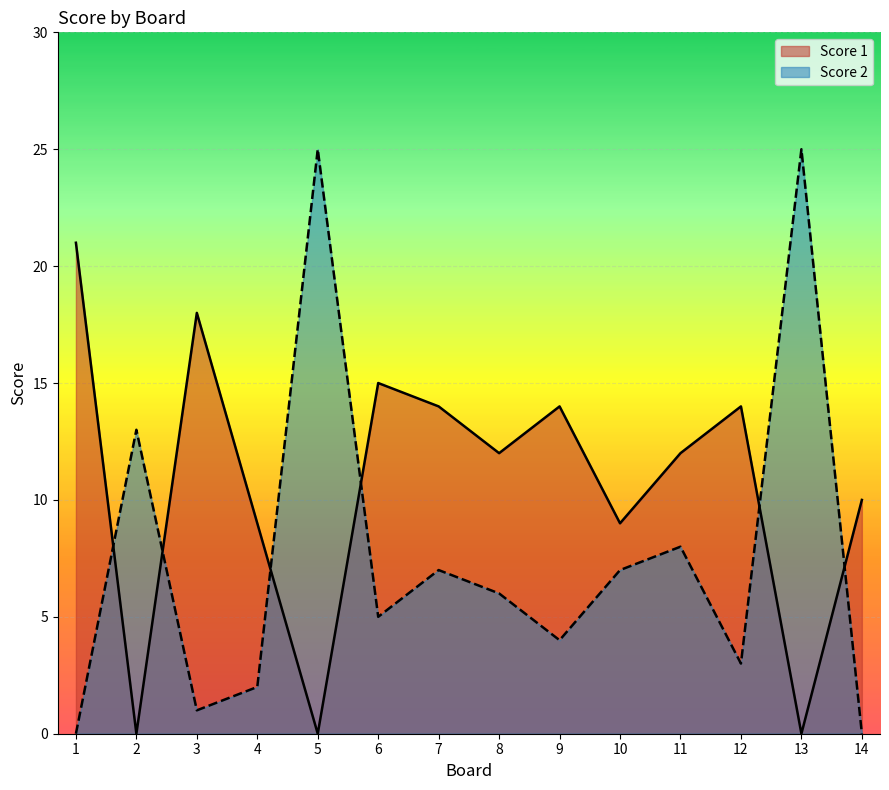

How many intersections are there between Score 1 and Score 2?

6